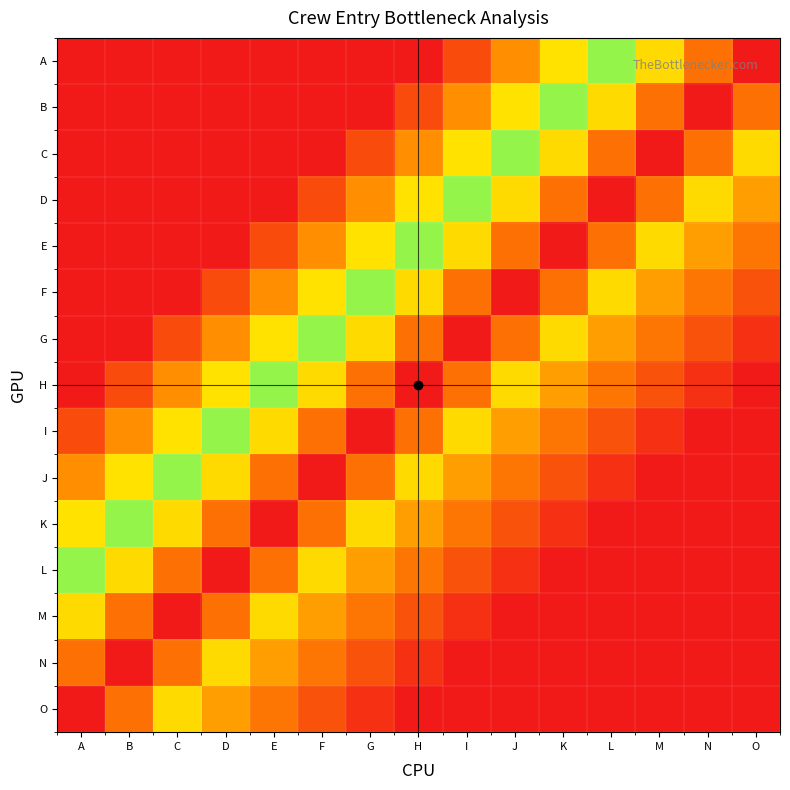

Which category has the highest value across all series?

O